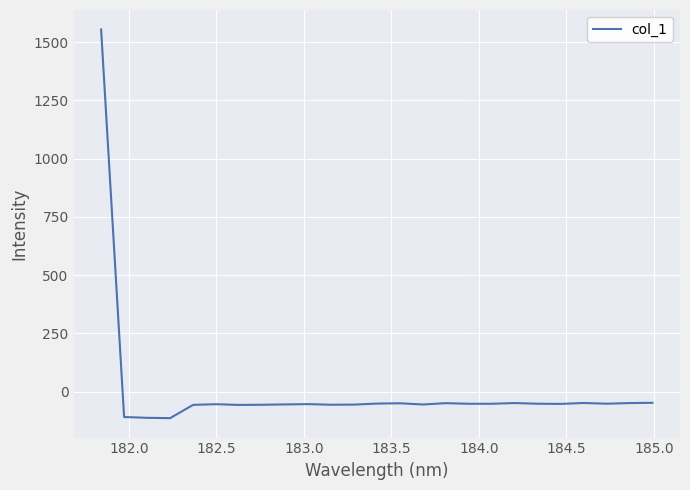

Count the number of categories in the chart.

25